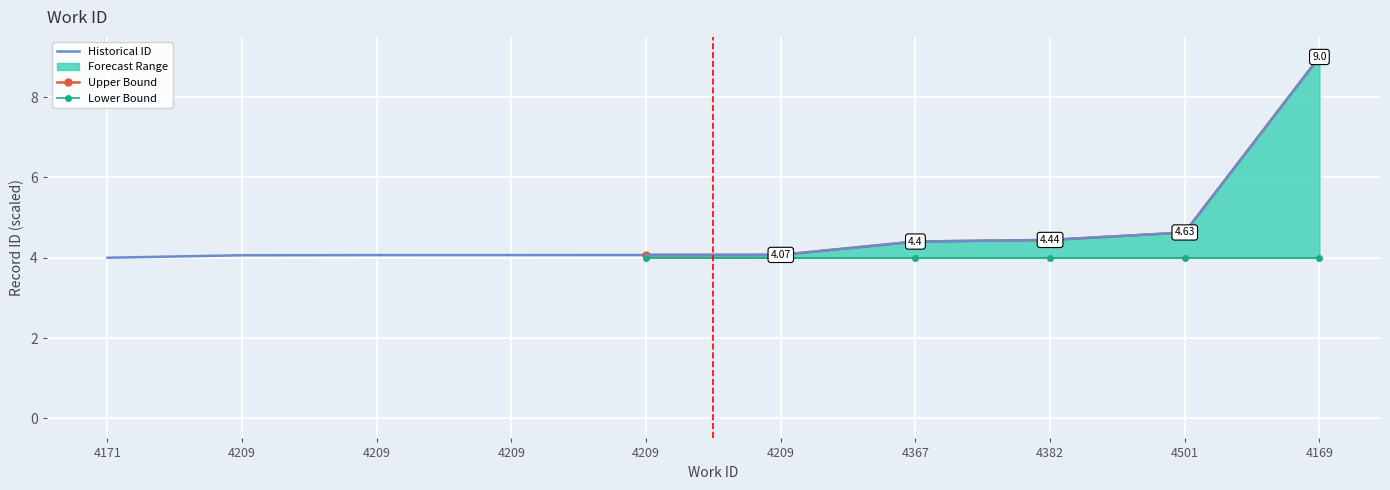

How many lines are shown in the chart?

3